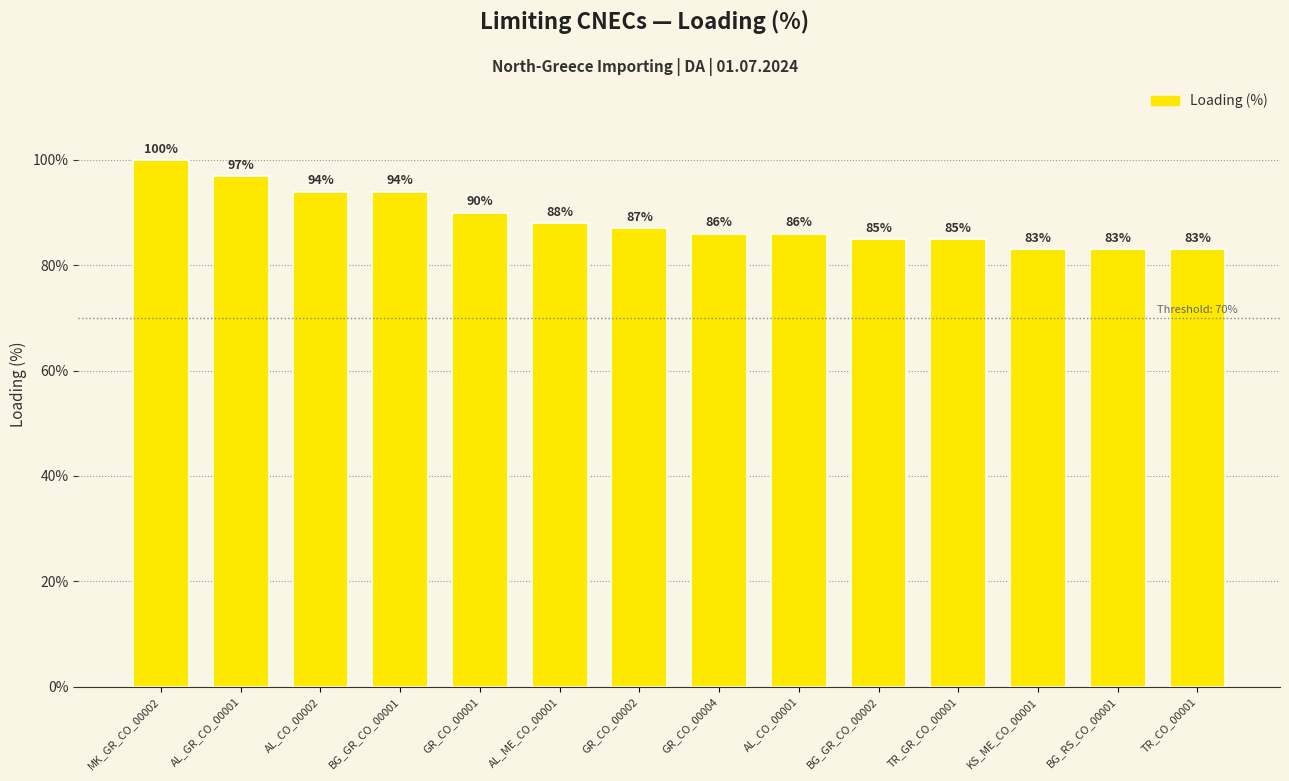

Does the chart contain any negative values?

No